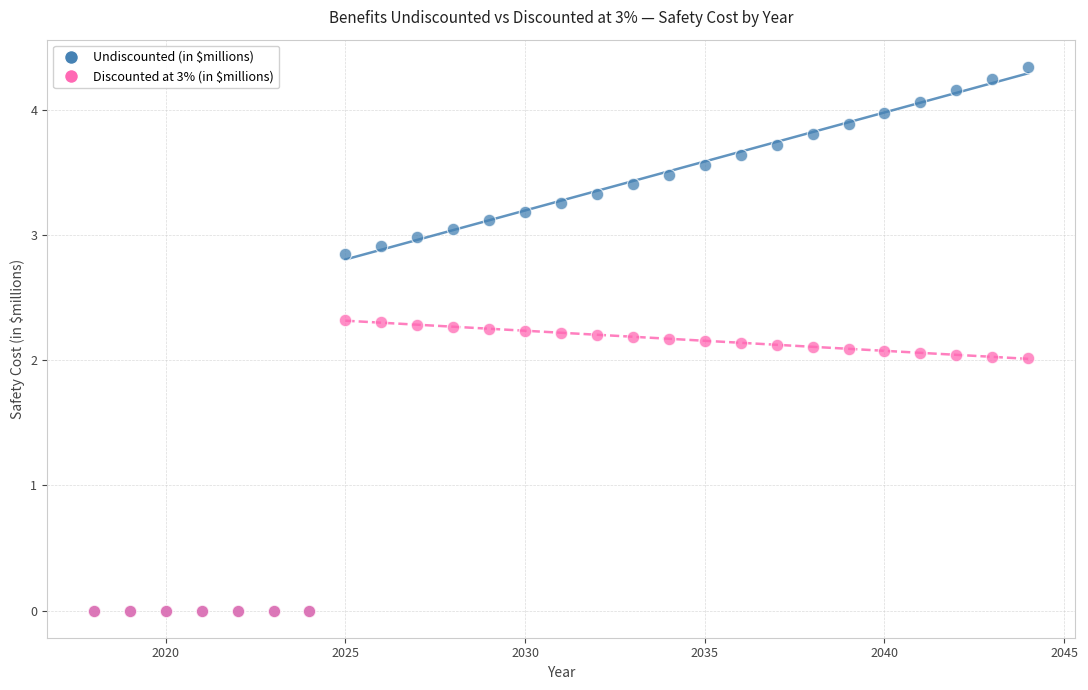

Which series reaches the maximum Y coordinate?

Undiscounted (in $millions)